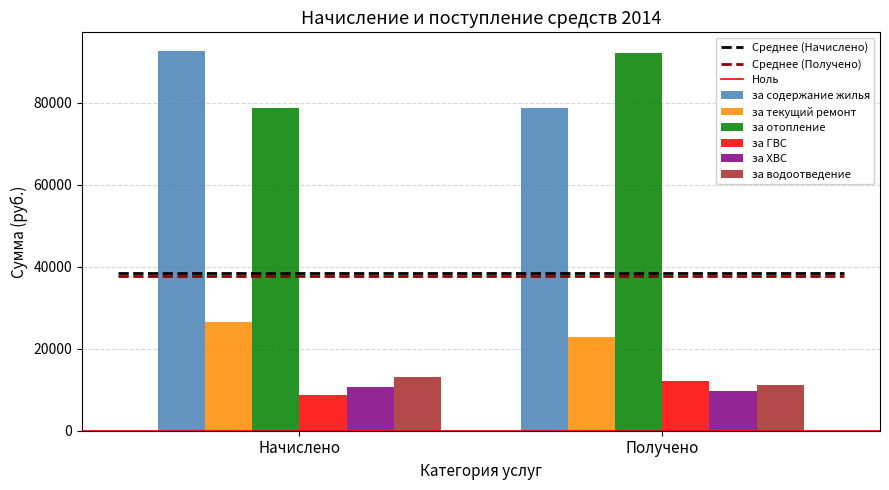

Is it true that за водоотведение equals 11233.0 at Получено?

True